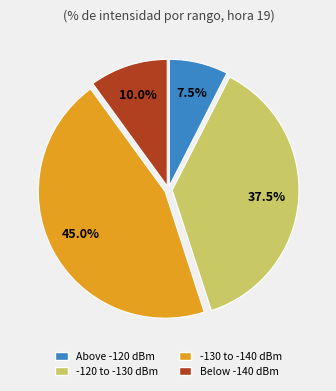

Does any single category account for the majority?

No